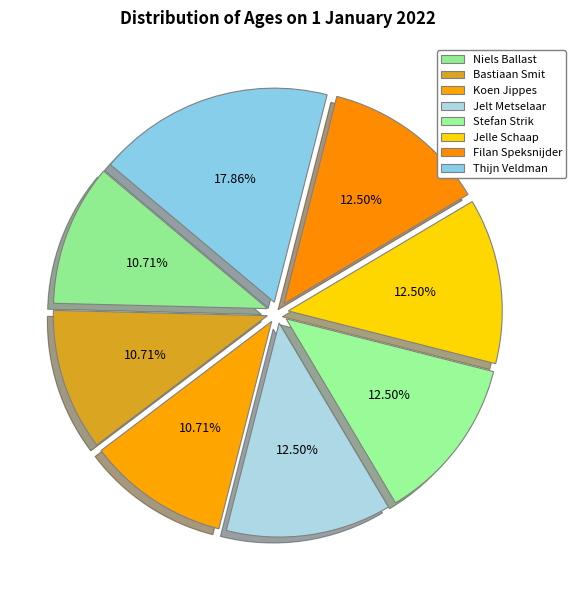

Is it true that Jelle Schaap is 18% of the pie?

False